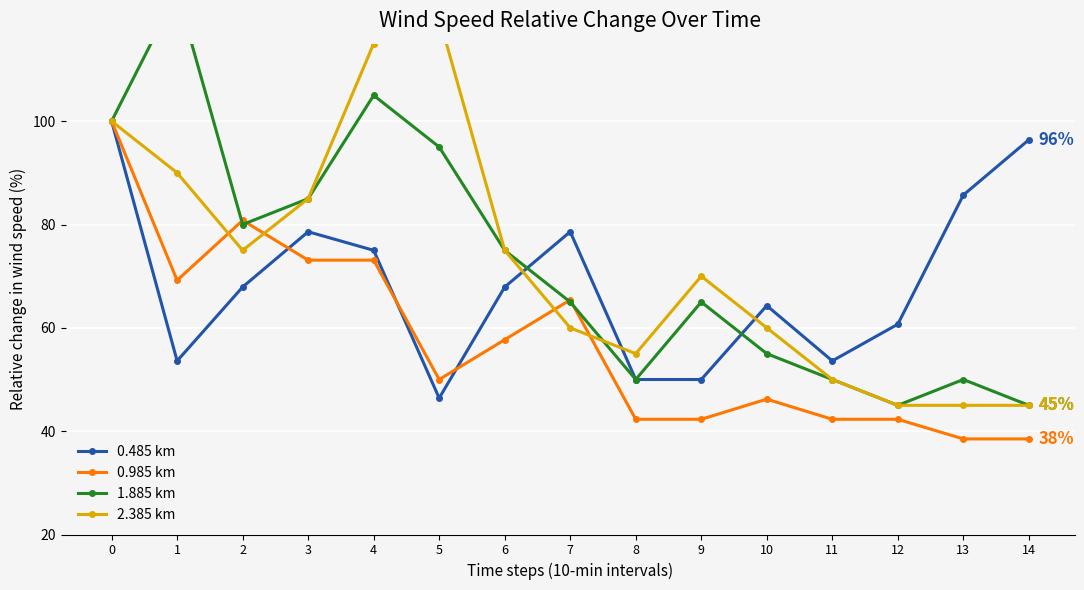

What is the approximate value of 1.885 km at 12?

45.0